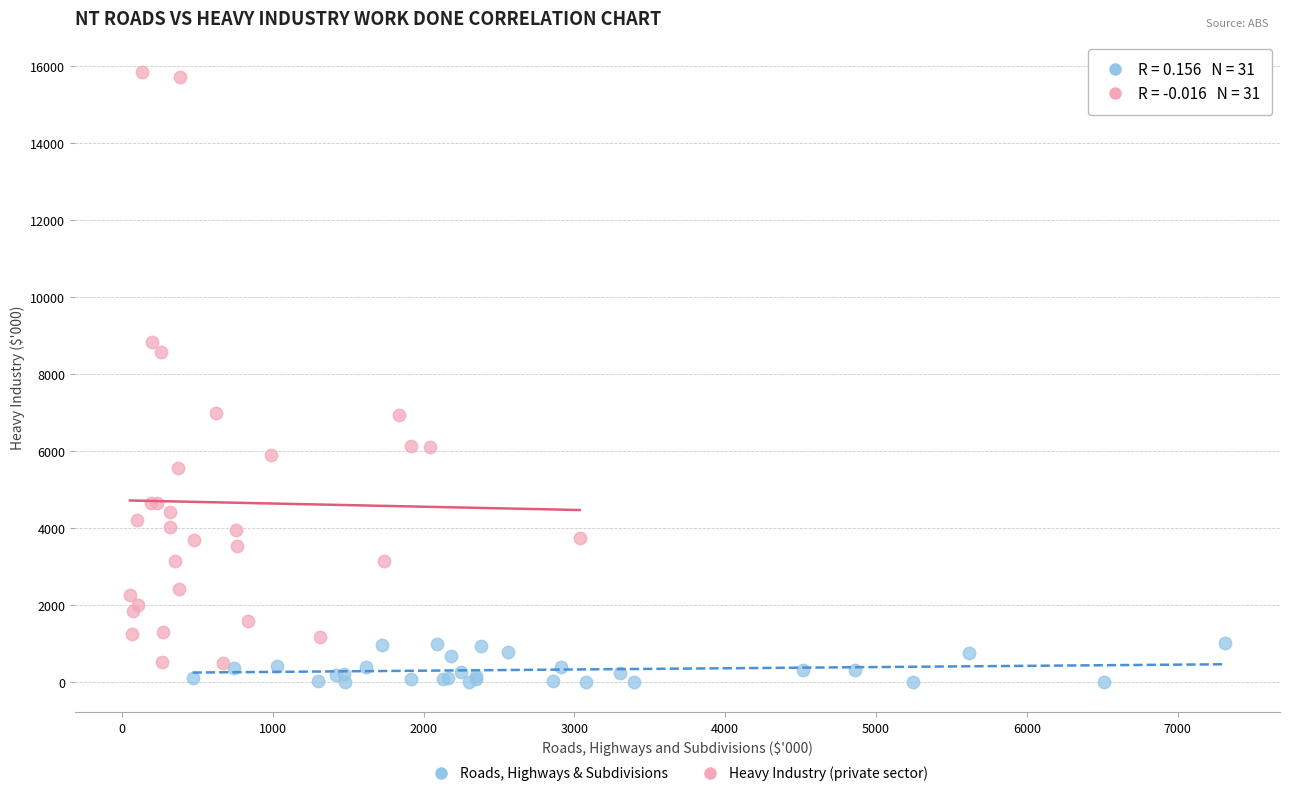

Which series has the widest spread of Y values?

Heavy Industry (private sector)